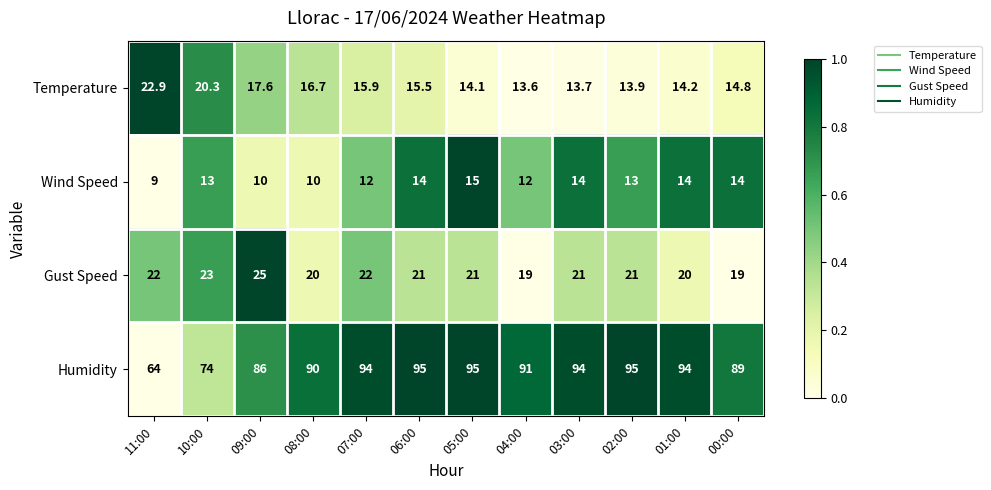

At how many categories does at least one series exceed 80?

10